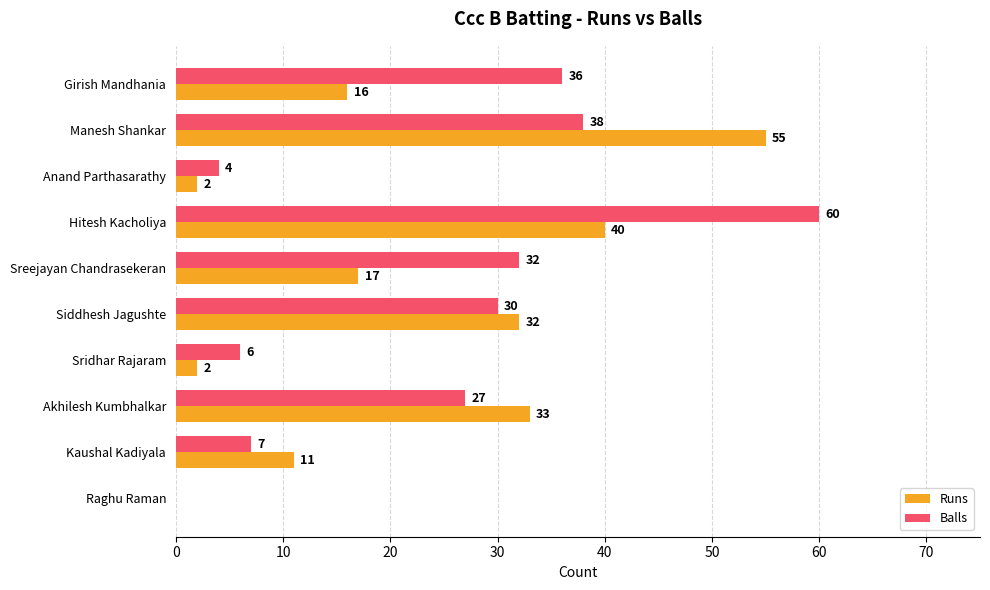

Which series has the largest total across all categories?

Balls